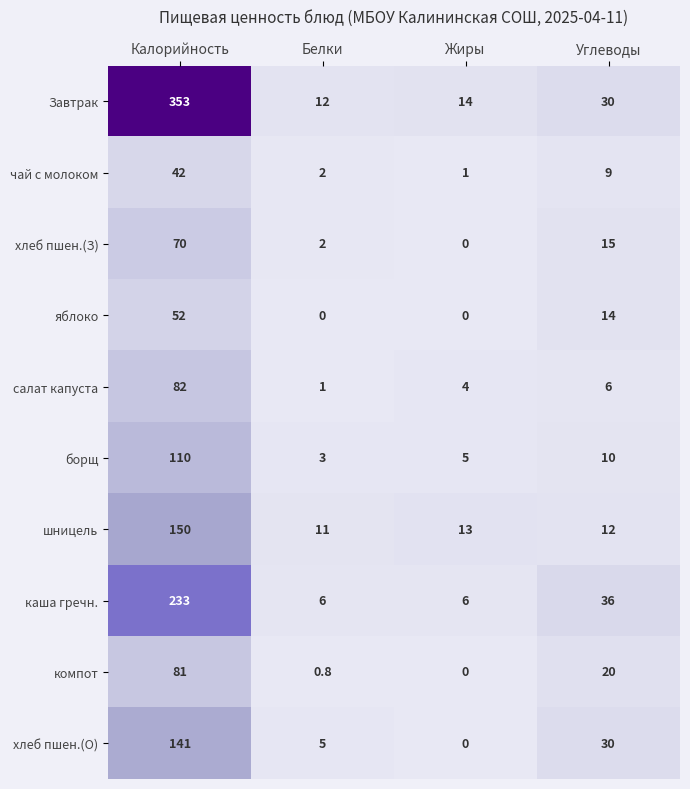

Count the number of categories in the chart.

4